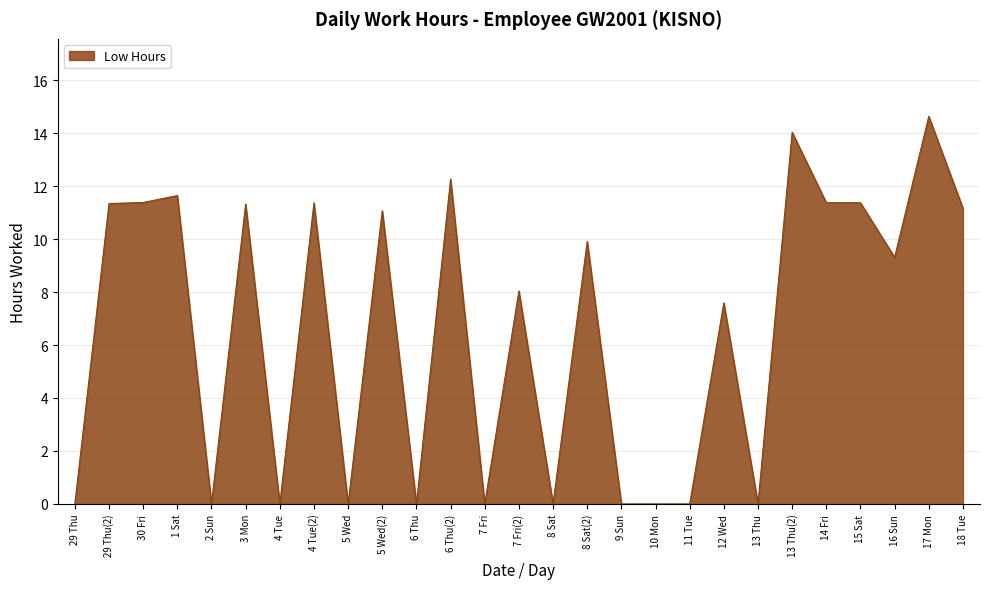

The chart shows a value of 8.3 at 6 Thu(2). True or false?

False